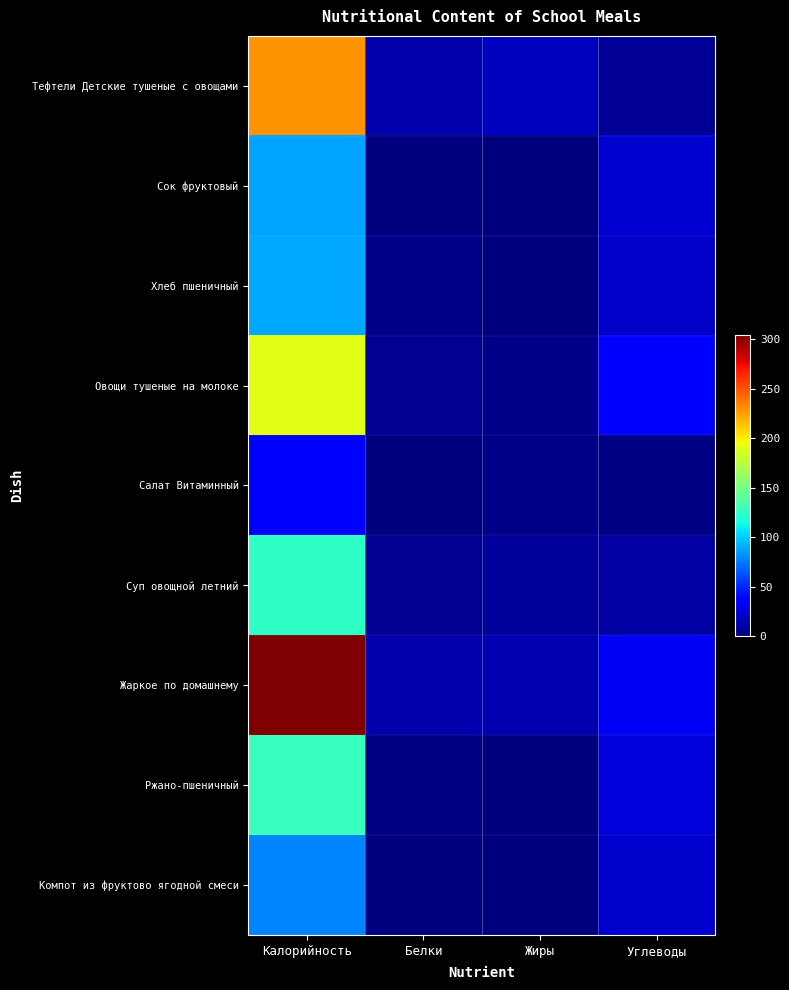

Reading left to right, transcribe all the data shown in this chart.

Тефтели Детские тушеные с овощами: Калорийность=229.6	Белки=13.0	Жиры=17.0	Углеводы=6.0
Сок фруктовый: Калорийность=87.0	Белки=0.0	Жиры=0.0	Углеводы=22.0
Хлеб пшеничный: Калорийность=88.8	Белки=3.0	Жиры=0.4	Углеводы=19.7
Овощи тушеные на молоке: Калорийность=190.3	Белки=5.7	Жиры=3.4	Углеводы=36.0
Салат Витаминный: Калорийность=38.0	Белки=0.0	Жиры=3.0	Углеводы=2.0
Суп овощной летний: Калорийность=124.6	Белки=5.0	Жиры=8.0	Углеводы=10.0
Жаркое по домашнему: Калорийность=304.6	Белки=12.0	Жиры=14.0	Углеводы=32.0
Ржано-пшеничный: Калорийность=126.7	Белки=2.0	Жиры=0.2	Углеводы=24.0
Компот из фруктово ягодной смеси: Калорийность=78.0	Белки=0.0	Жиры=0.0	Углеводы=21.0